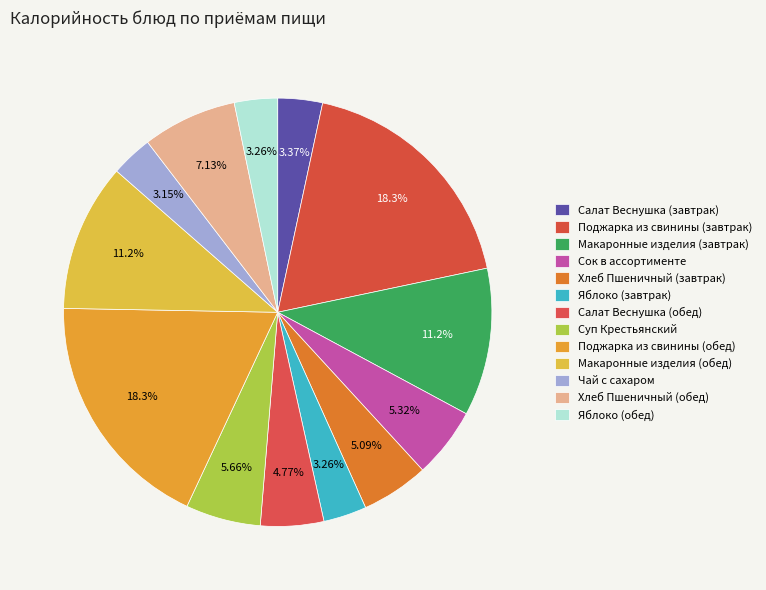

Is it true that Салат Веснушка (обед) is 18% of the pie?

False